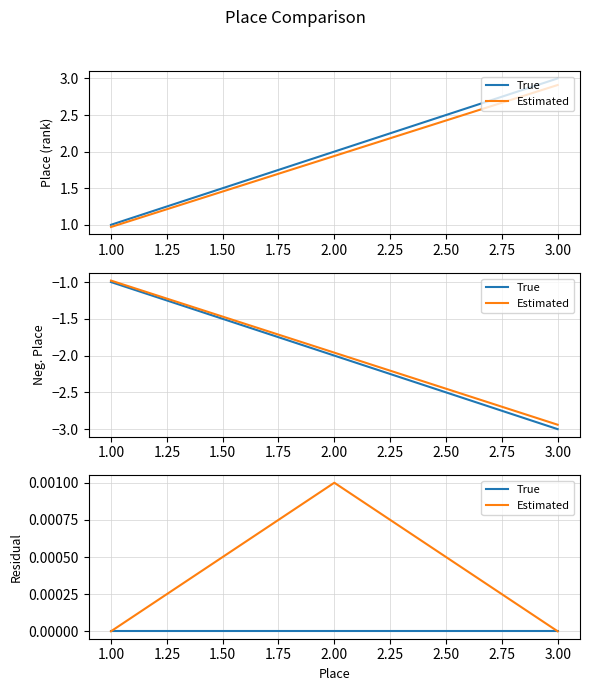

Is the value of True at 1.00 greater than the value of Estimated at 1.00?

No